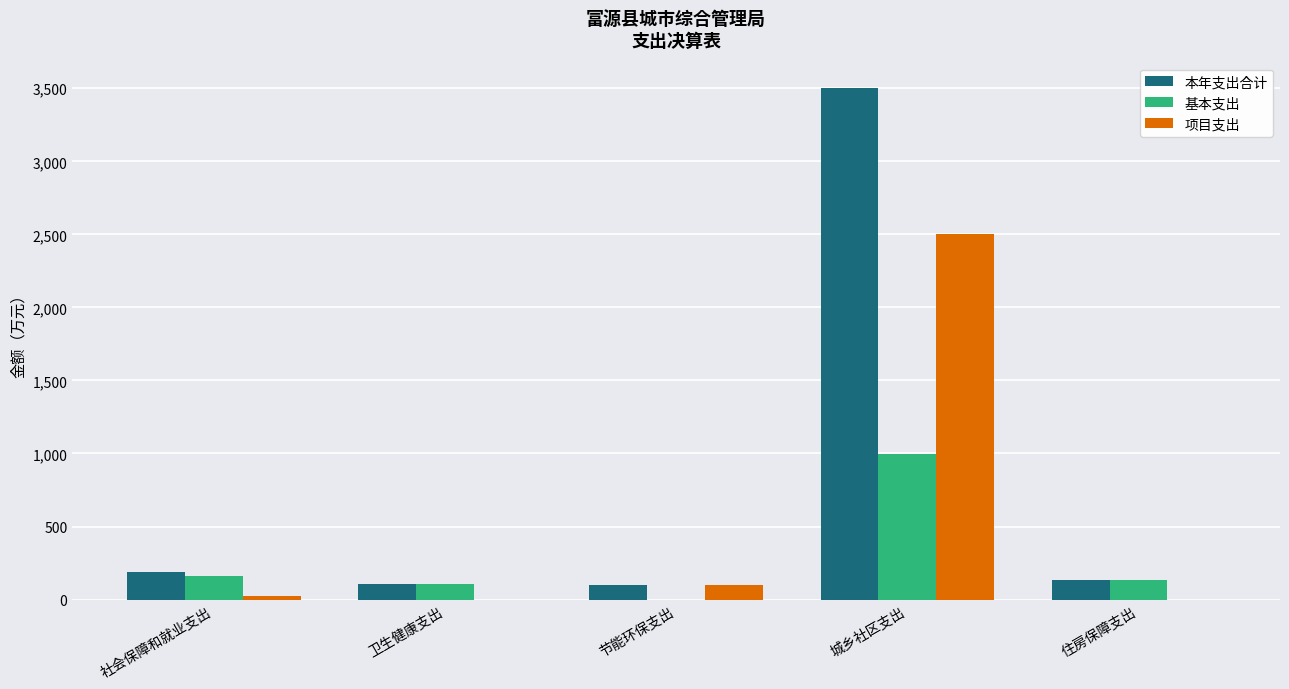

At which category does the chart reach its peak across all series?

城乡社区支出